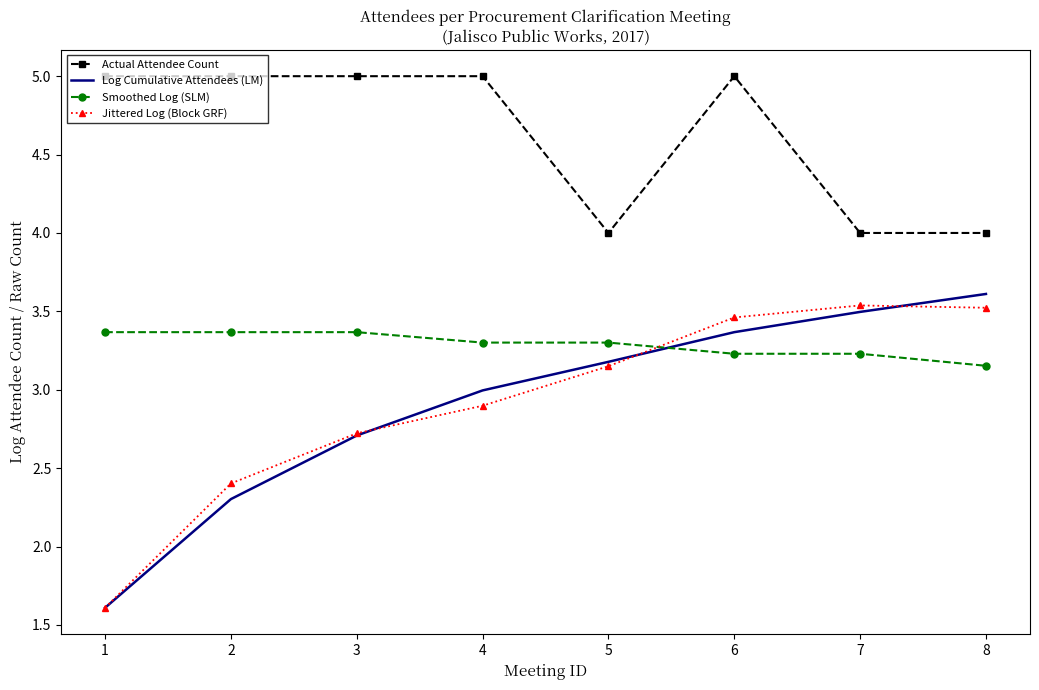

The Log Cumulative Attendees (LM) series shows 0.4 at 1. True or false?

False